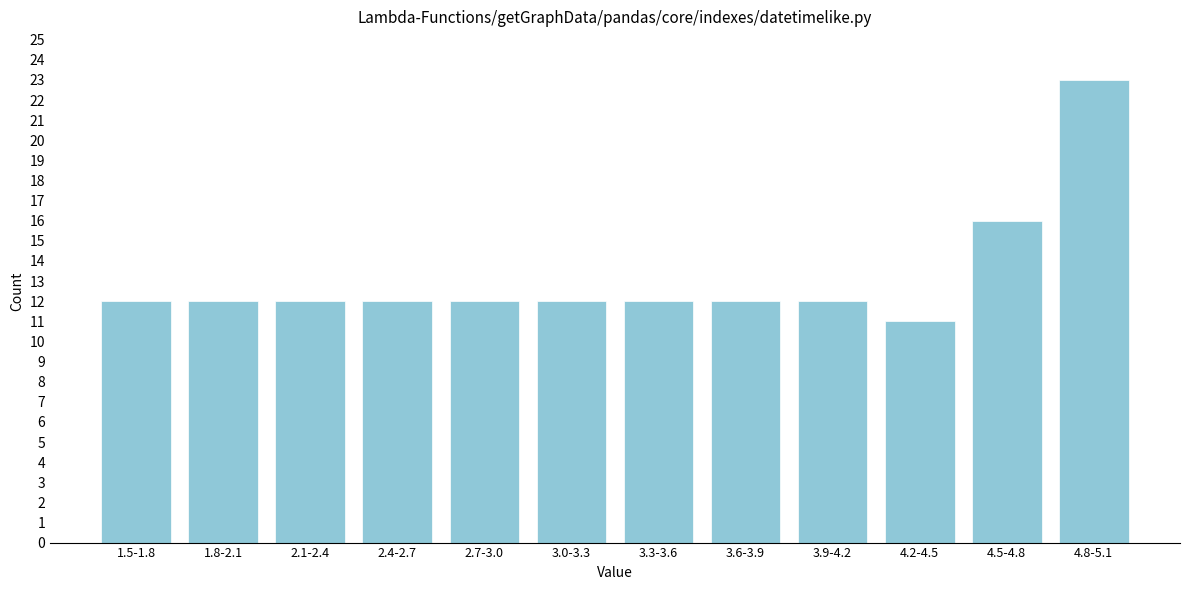

Reading right to left, transcribe all the data shown in this chart.

4.8-5.1=23	4.5-4.8=16	4.2-4.5=11	3.9-4.2=12	3.6-3.9=12	3.3-3.6=12	3.0-3.3=12	2.7-3.0=12	2.4-2.7=12	2.1-2.4=12	1.8-2.1=12	1.5-1.8=12